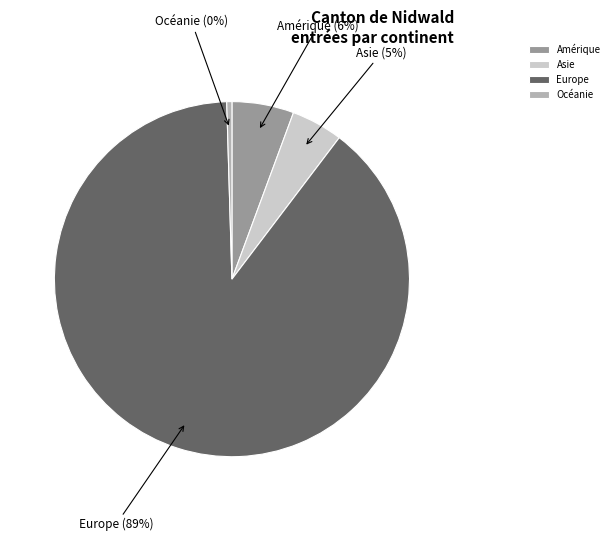

The Asie slice represents 5% of the pie. True or false?

True